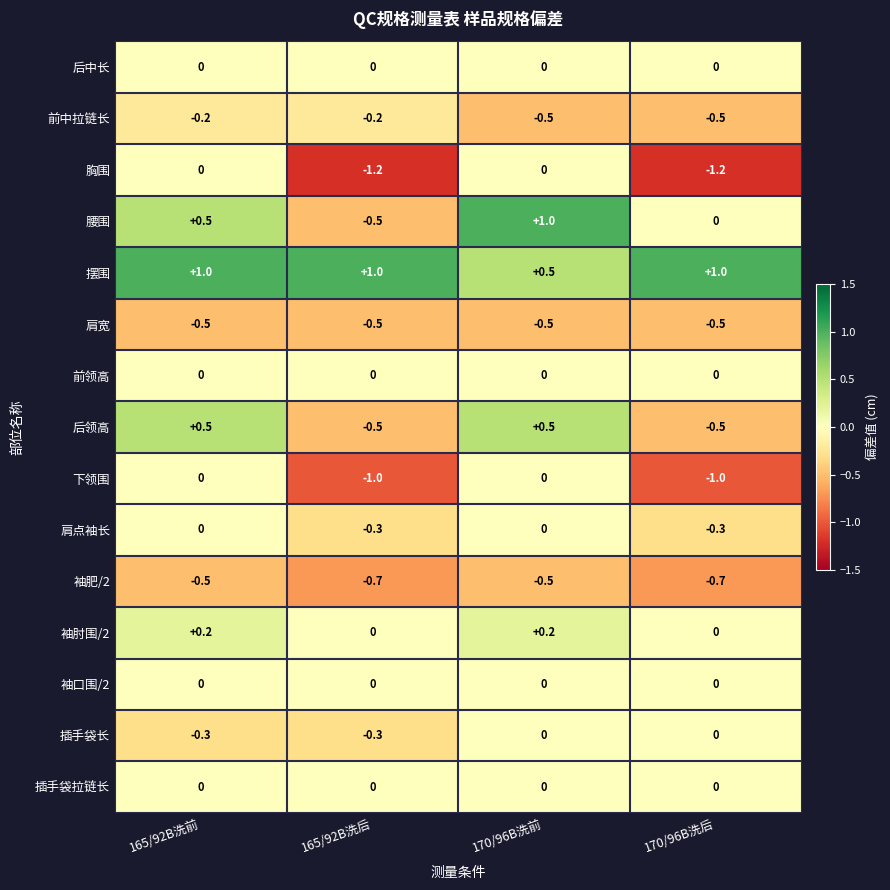

How many series are shown in this chart?

15